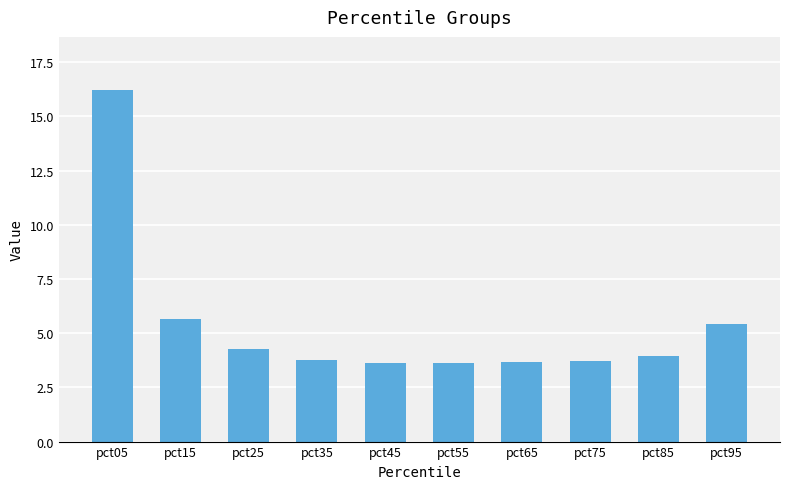

Are the bars horizontal?

No